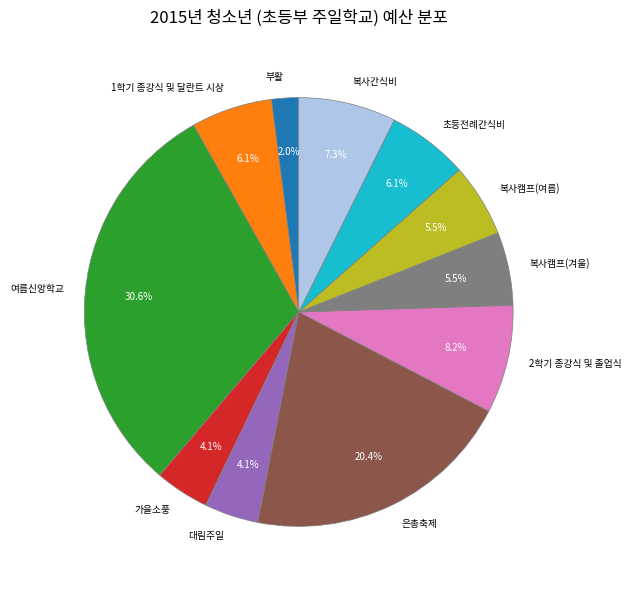

How much of the chart is everything except 2학기 종강식 및 졸업식?

91.8%